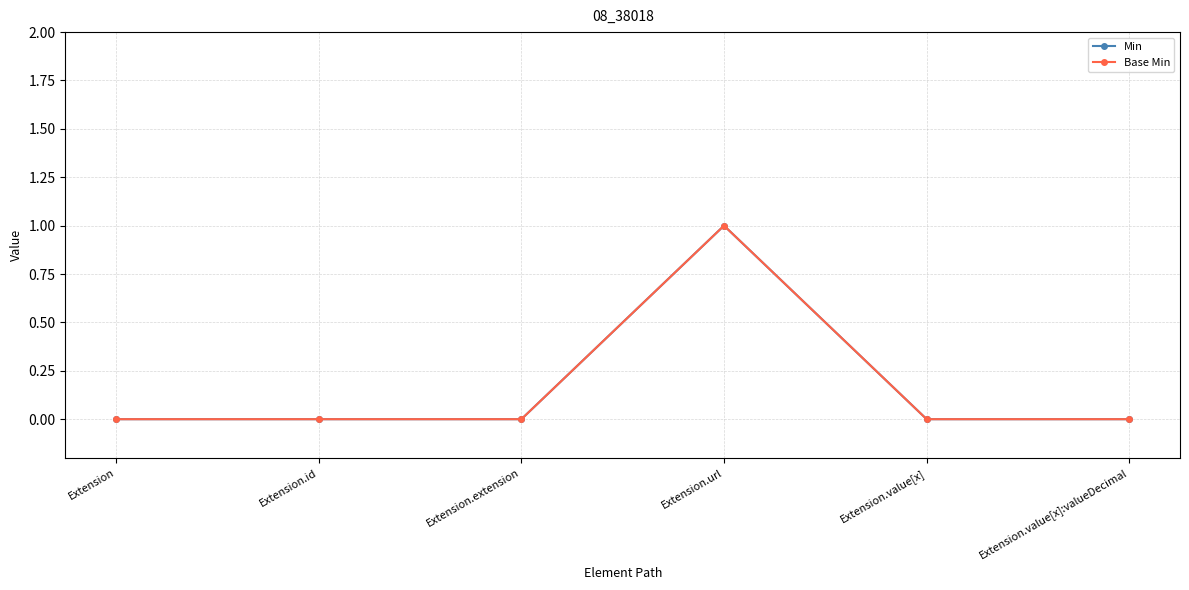

Reading left to right, list all the values displayed in this chart.

Min: Extension=0	Extension.id=0	Extension.extension=0	Extension.url=1	Extension.value[x]=0	Extension.value[x]:valueDecimal=0
Base Min: Extension=0	Extension.id=0	Extension.extension=0	Extension.url=1	Extension.value[x]=0	Extension.value[x]:valueDecimal=0